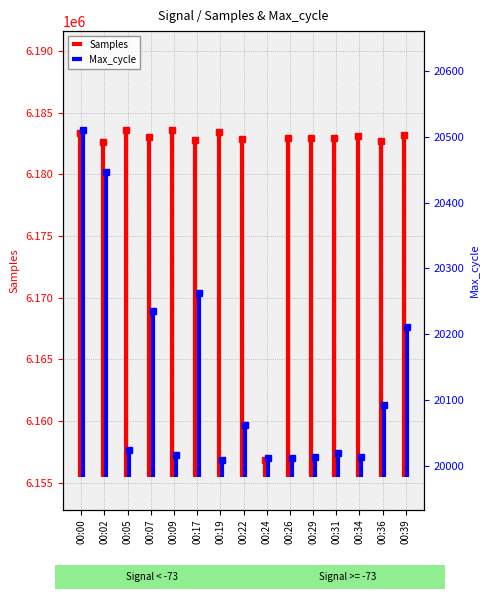

Rank the series by their average value, from lowest to highest.

Max_cycle, Samples